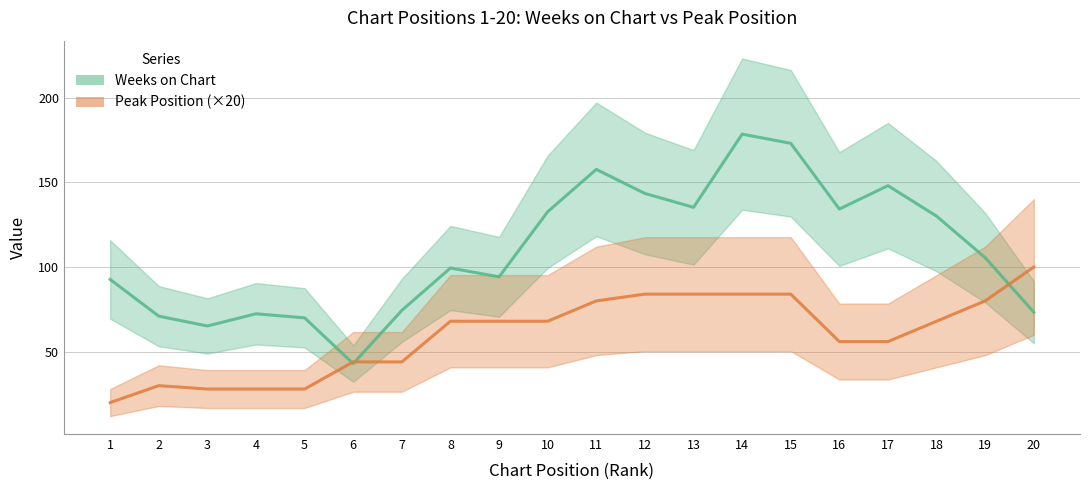

How many values in the Peak Position (×20) series exceed 68?

7